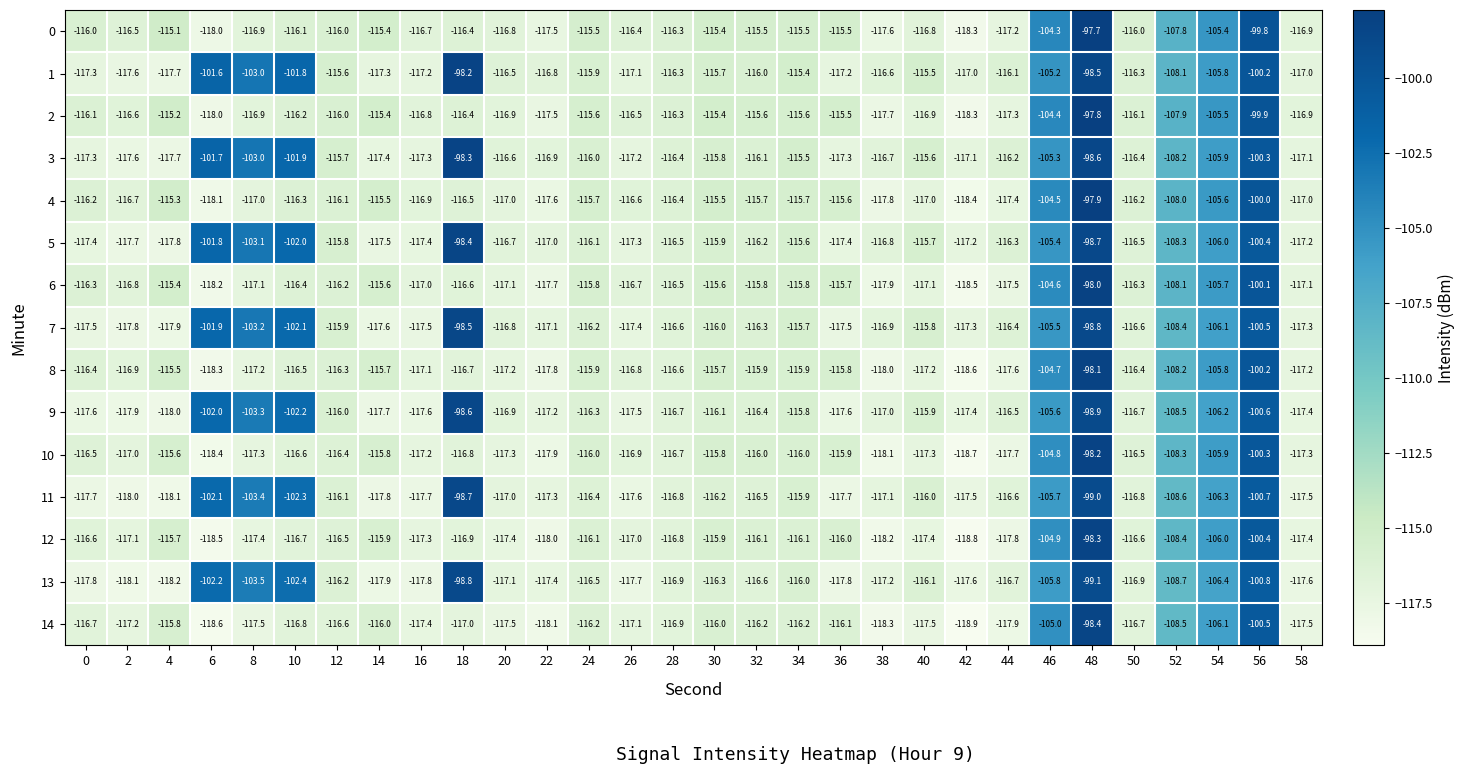

How many series are shown in this chart?

15